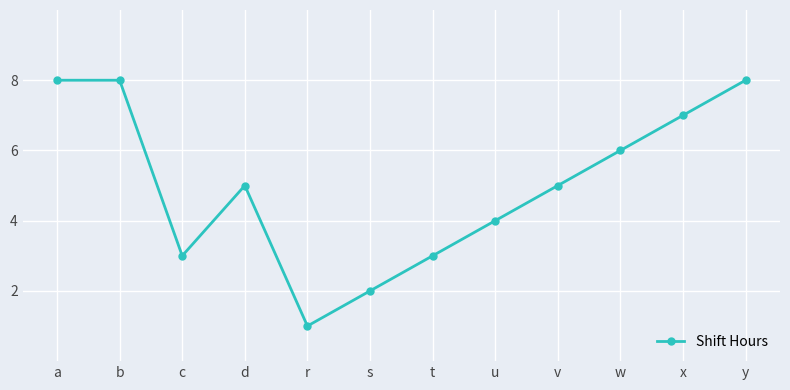

What is the label of the 2nd point from the right?

x